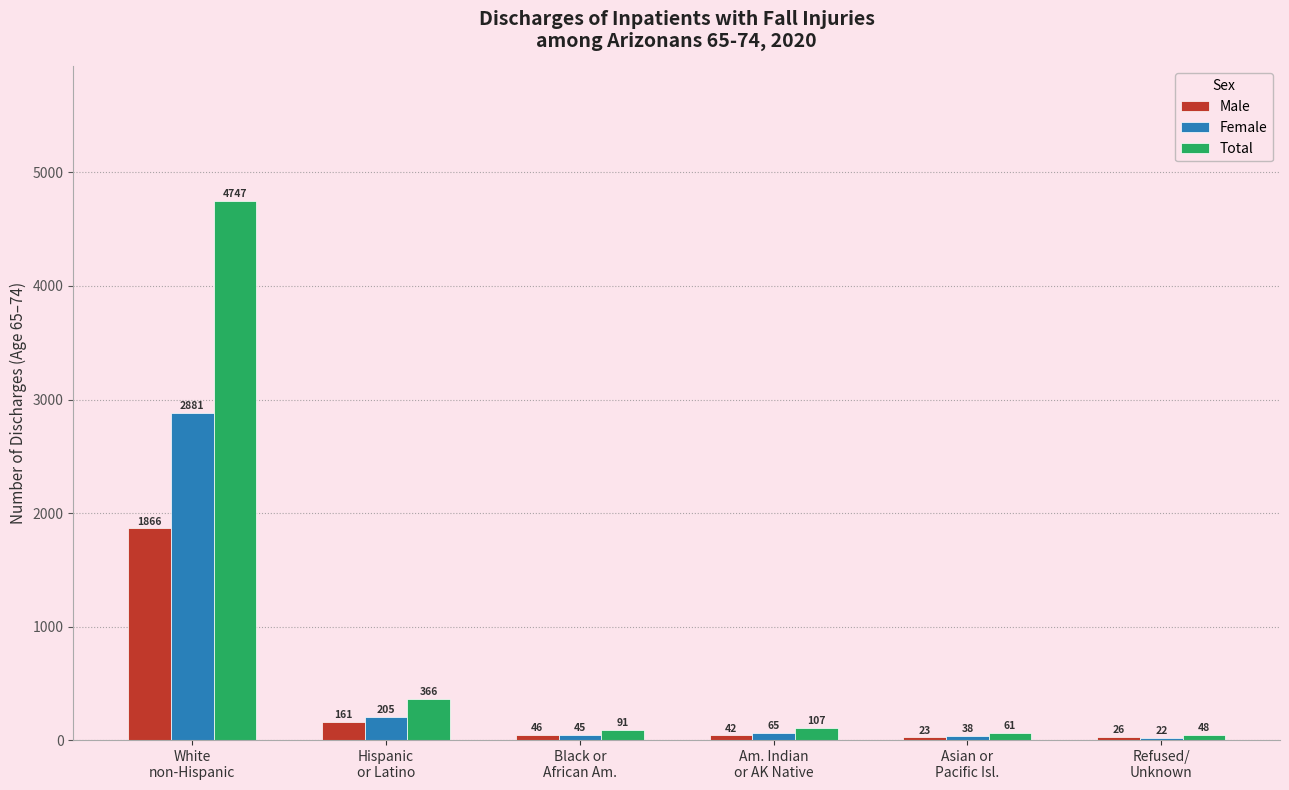

Is the value of Total at White
non-Hispanic greater than the value of Male at Black or
African Am.?

Yes